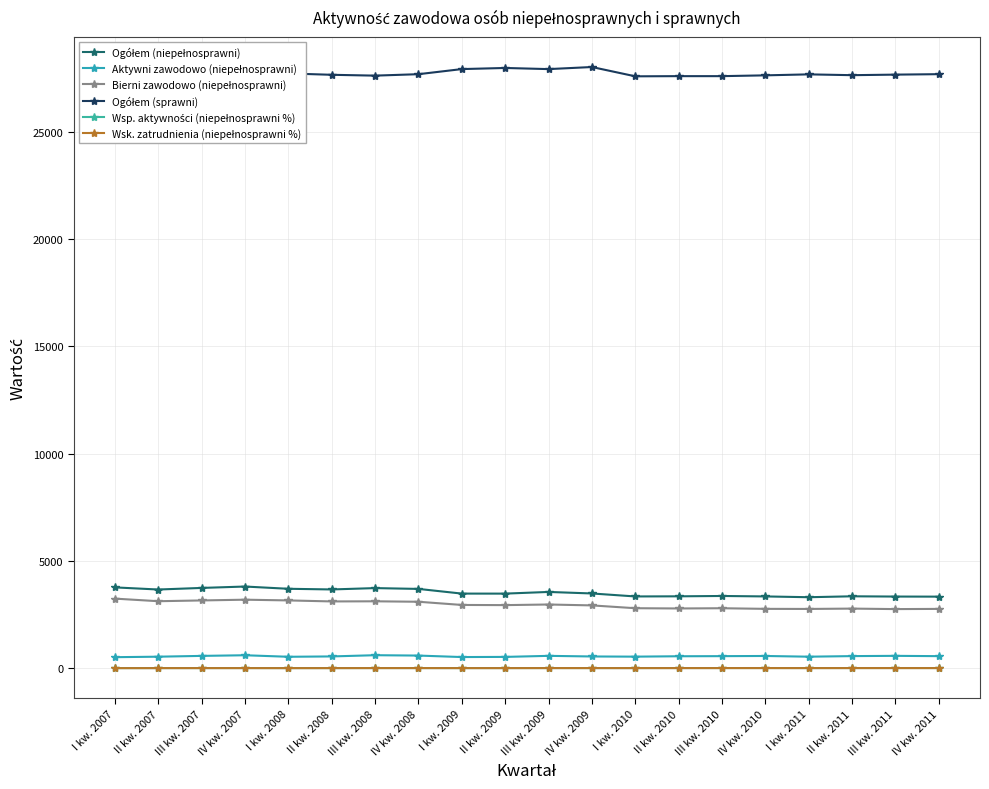

List the labels in order of Aktywni zawodowo (niepełnosprawni) value, largest first.

III kw. 2008, IV kw. 2007, IV kw. 2008, III kw. 2009, III kw. 2011, III kw. 2007, IV kw. 2010, II kw. 2011, III kw. 2010, IV kw. 2011, II kw. 2010, II kw. 2008, IV kw. 2009, I kw. 2010, II kw. 2007, I kw. 2011, I kw. 2008, II kw. 2009, I kw. 2009, I kw. 2007